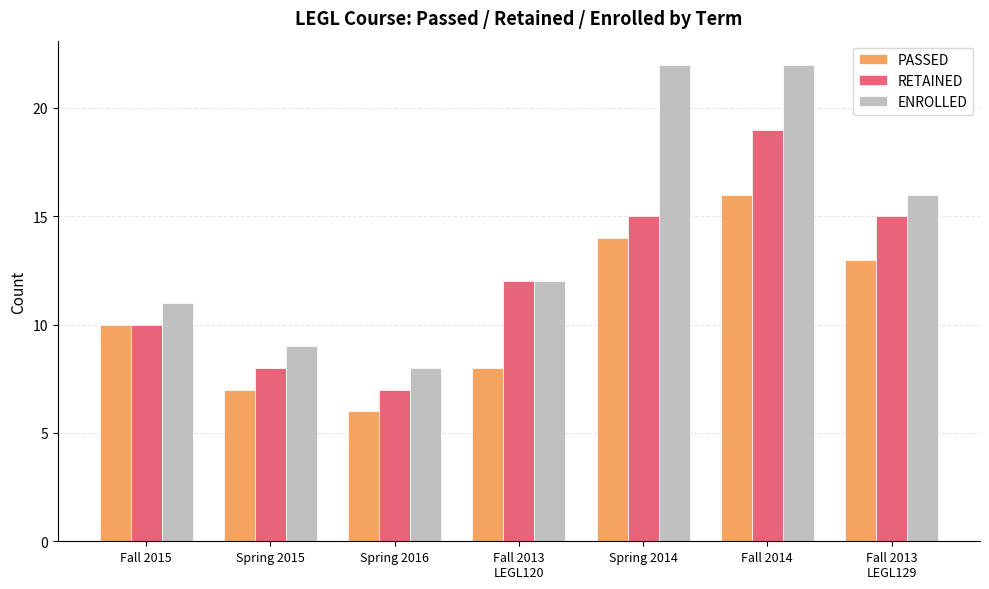

How many bars are there in each group?

3